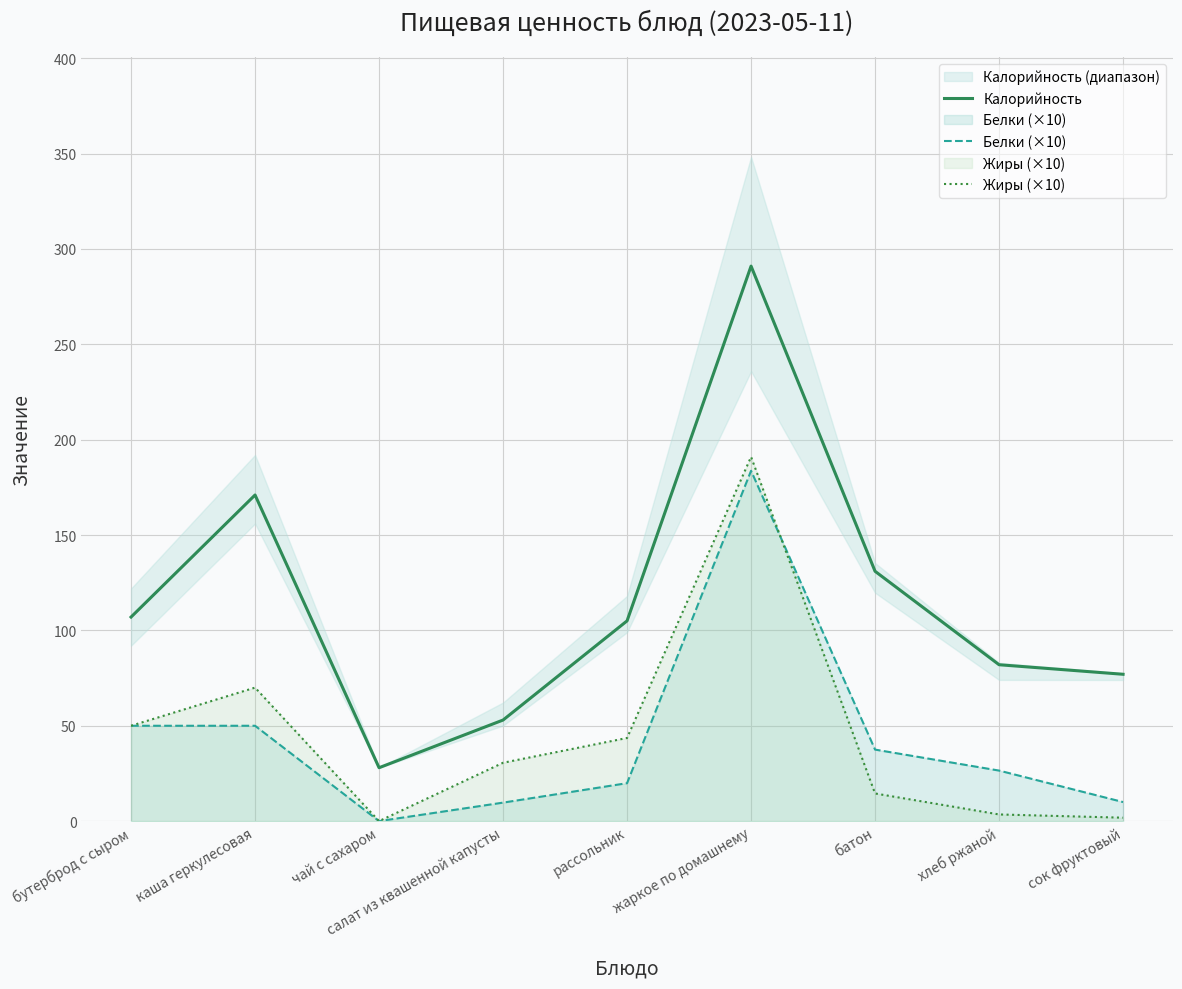

Is it true that Калорийность equals 77.0 at сок фруктовый?

True